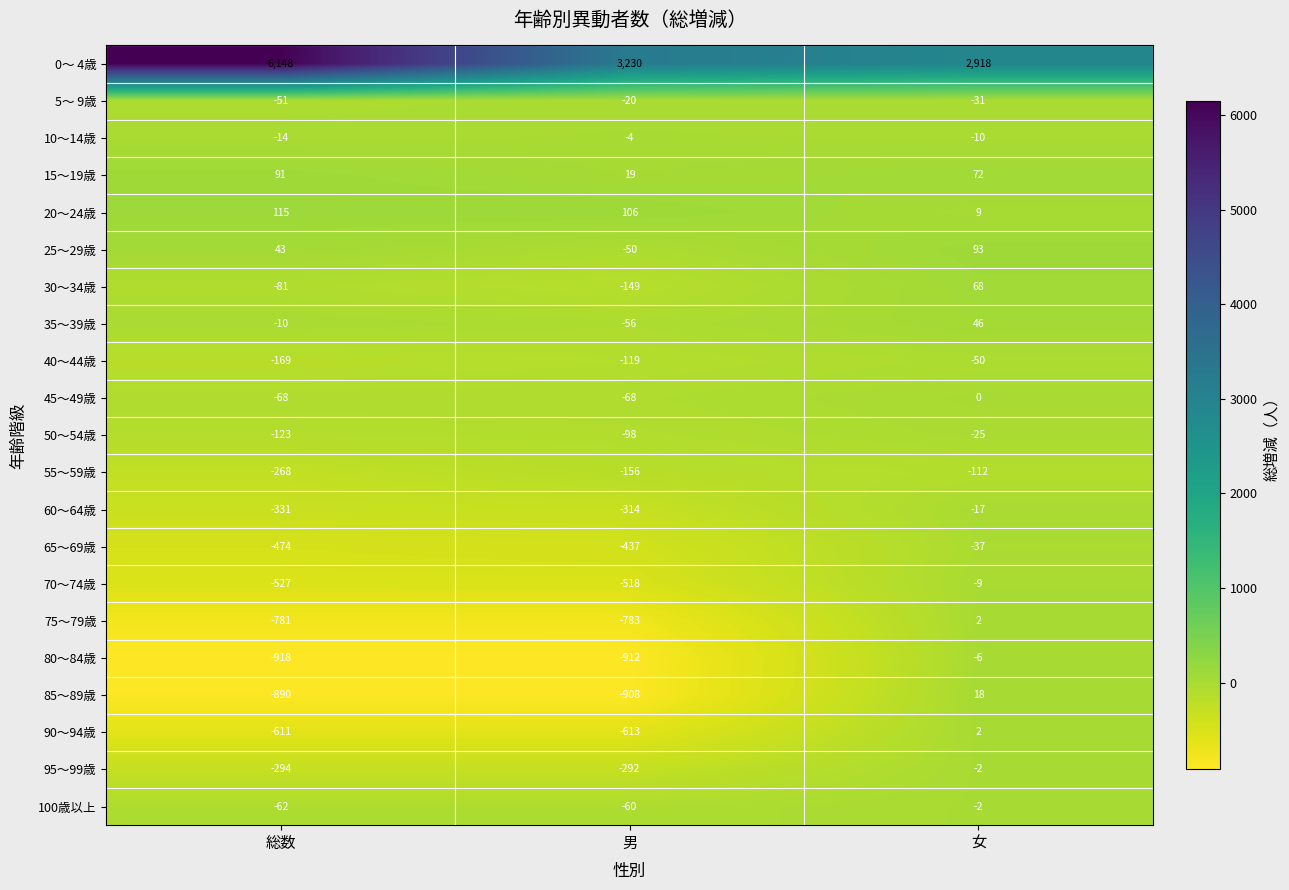

What is the difference between the maximum and minimum values in the 25～29歳 series?

143